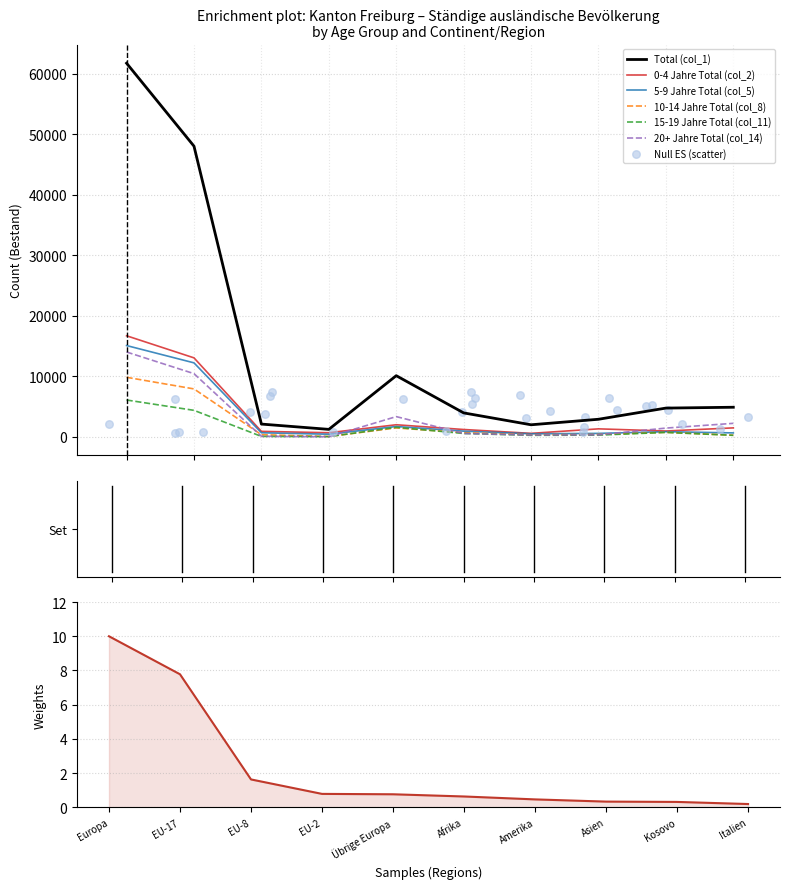

Which series has the widest spread of Y values?

Total (col_1)